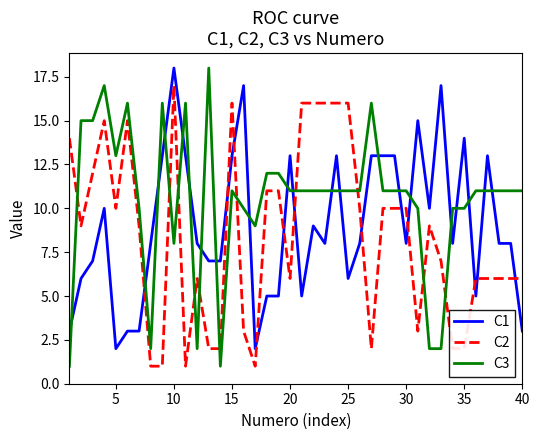

Which series has the largest total across all categories?

C3